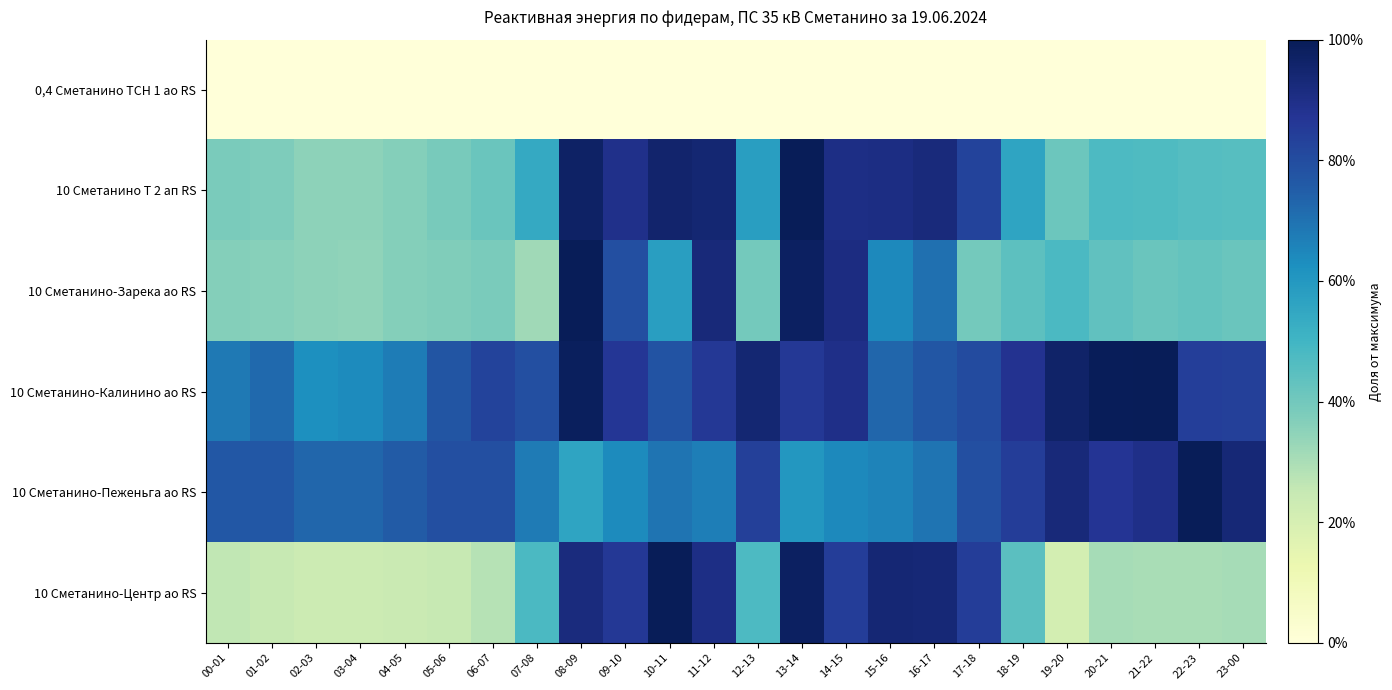

What is the maximum value shown in the chart?

1.0